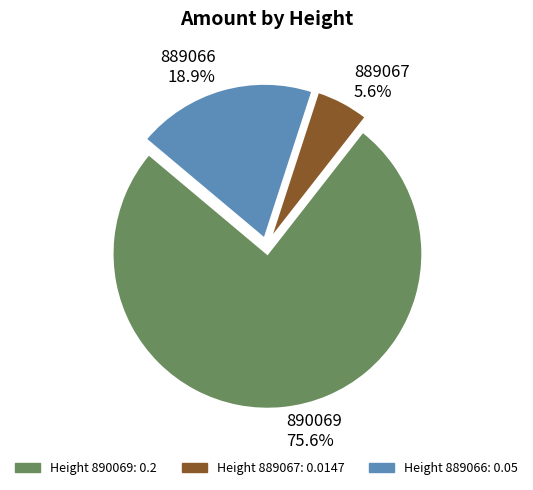

To the nearest percent, what is the average slice percentage?

33%